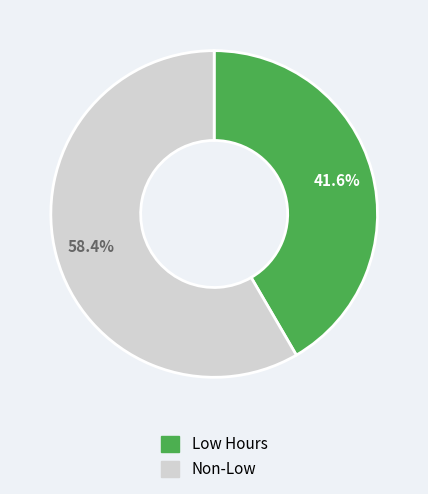

How many segments does this pie chart have?

2